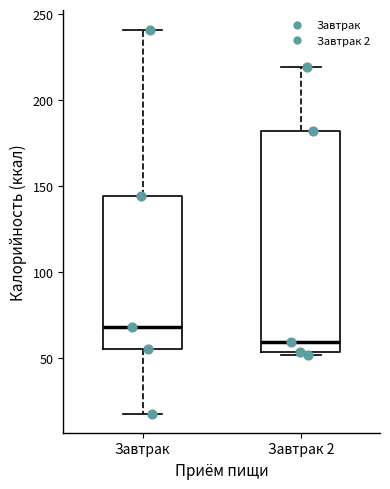

Reading left to right, transcribe this box plot: for each box, give where its median line is, the range the box spans, and where its two whiskers end, as read against the y-axis. The values are not printed on the chart, so give them approximately, as read against the axis.

Завтрак: median 70, box 55 to 145, whiskers 20 to 240
Завтрак 2: median 60, box 55 to 180, whiskers 50 to 220